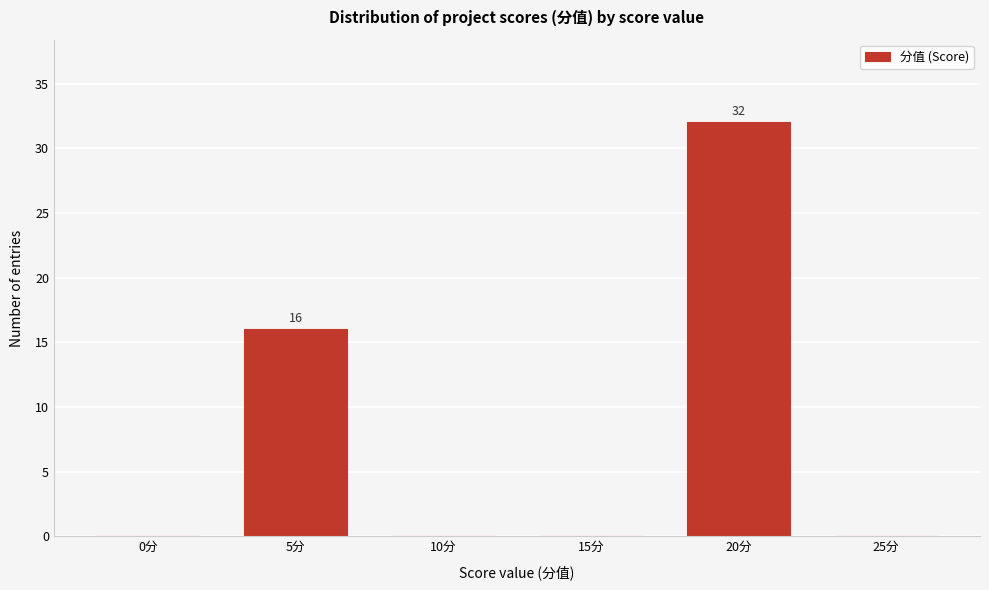

Reading left to right, what are all the values shown in this chart?

0分=0	5分=16	10分=0	15分=0	20分=32	25分=0